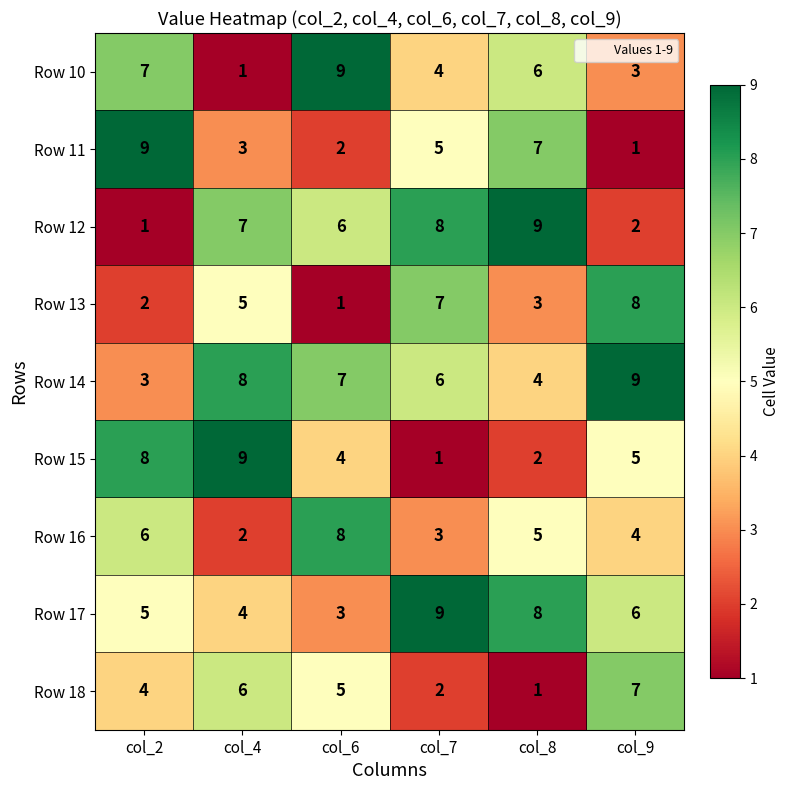

Rank the categories by Row 11 value from lowest to highest.

col_9, col_6, col_4, col_7, col_8, col_2